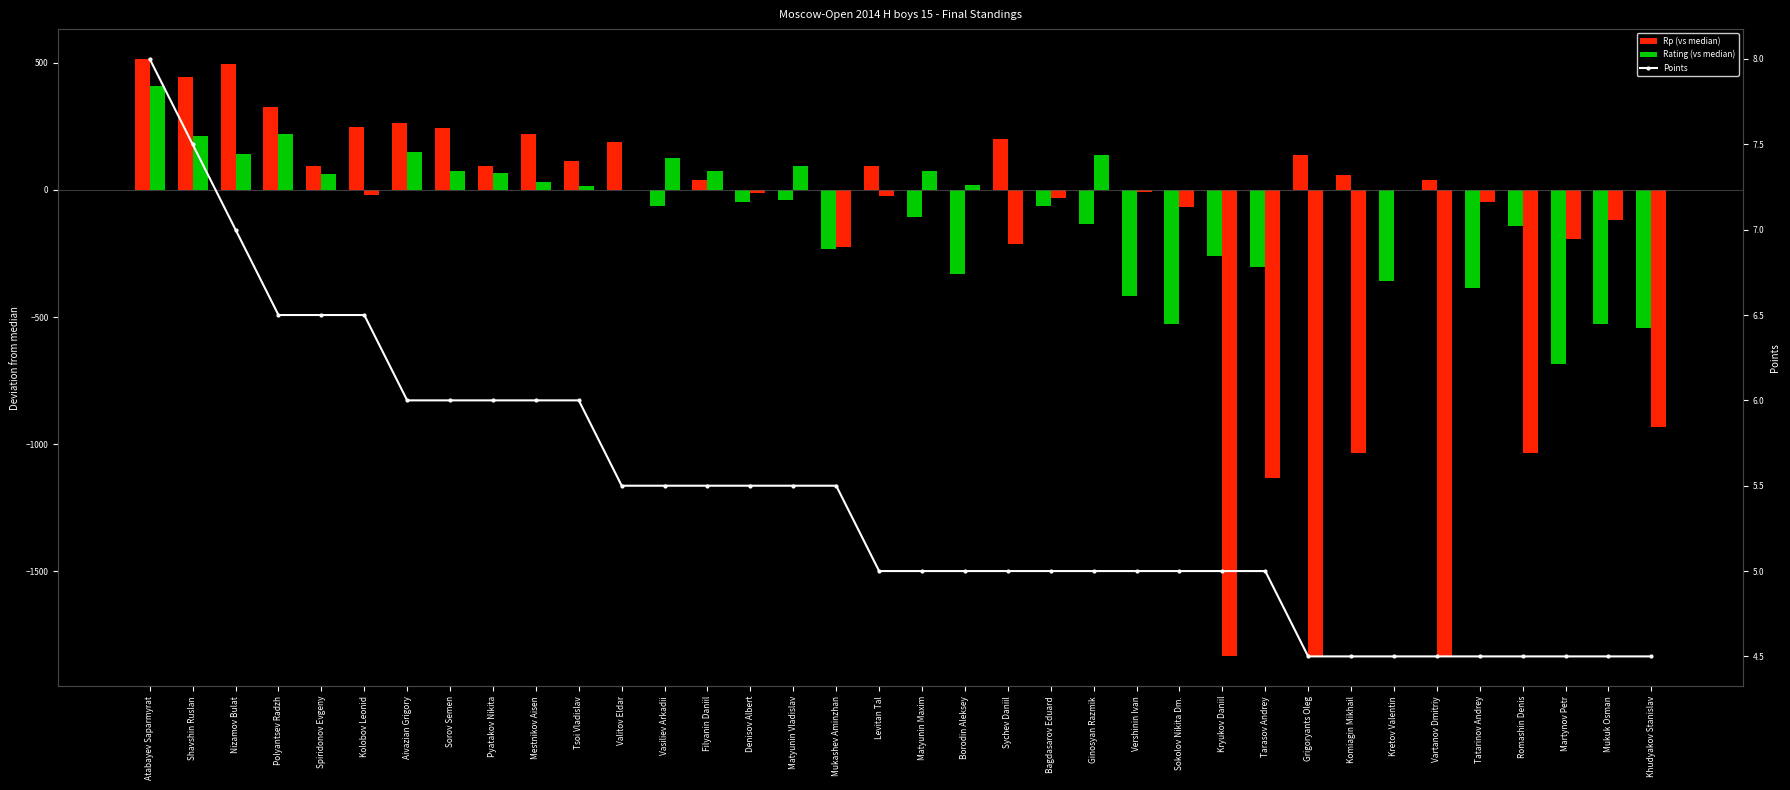

What is the sum of the Rating (vs median) values at Matyunin Maxim and Levitan Tal?

51.0